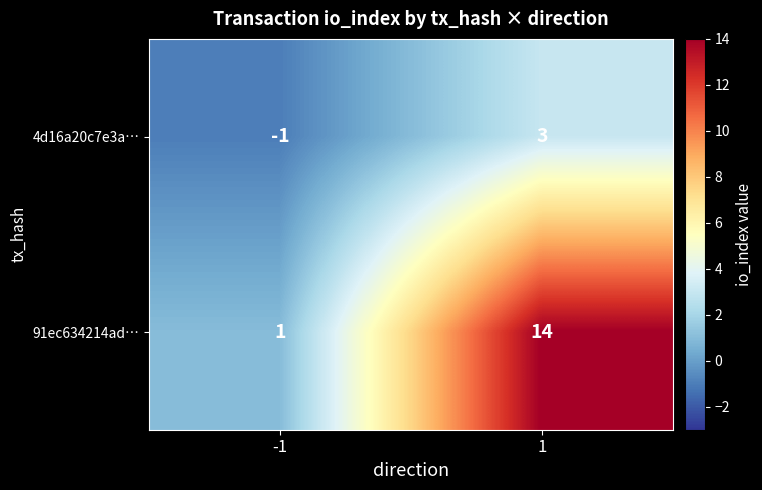

How many positive values does the 4d16a20c7e3a… series have?

1